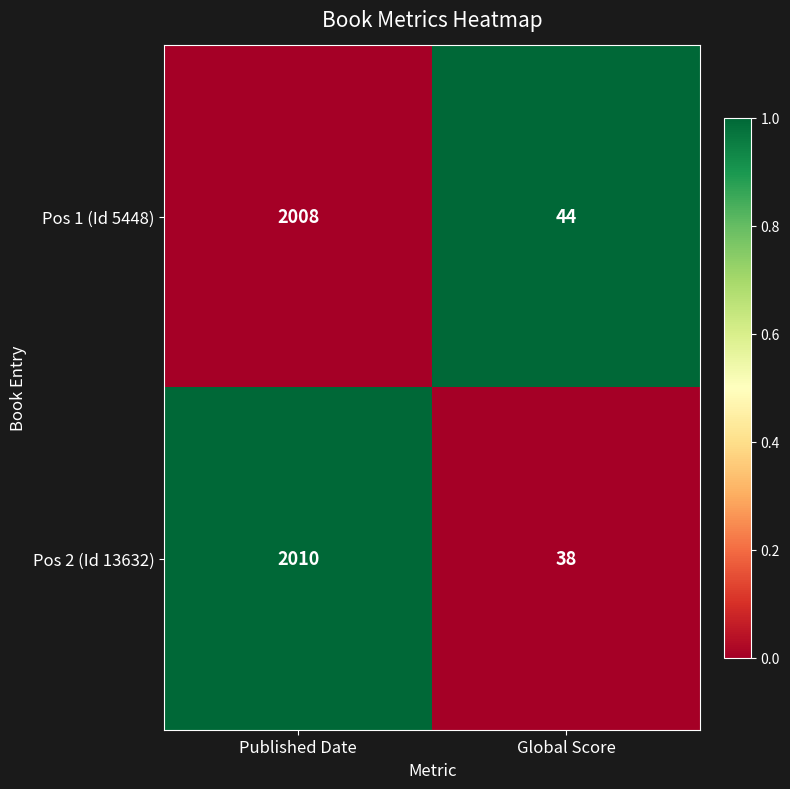

Which series has the widest spread of values?

Pos 2 (Id 13632)